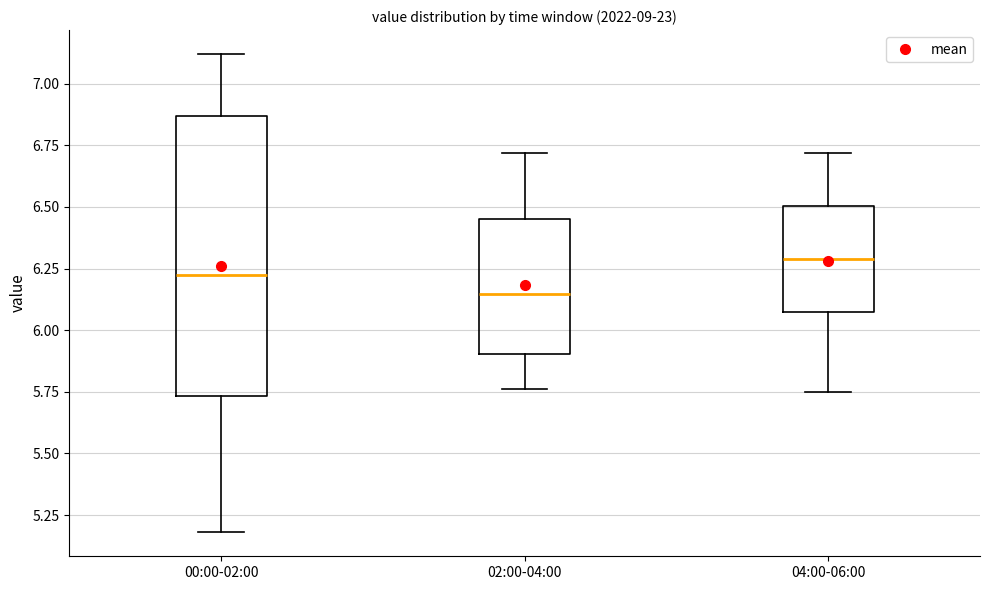

Where does the lower whisker of the box for 04:00-06:00 end on the y-axis? The values are not printed on the chart, so give them approximately, as read against the axis.

5.75